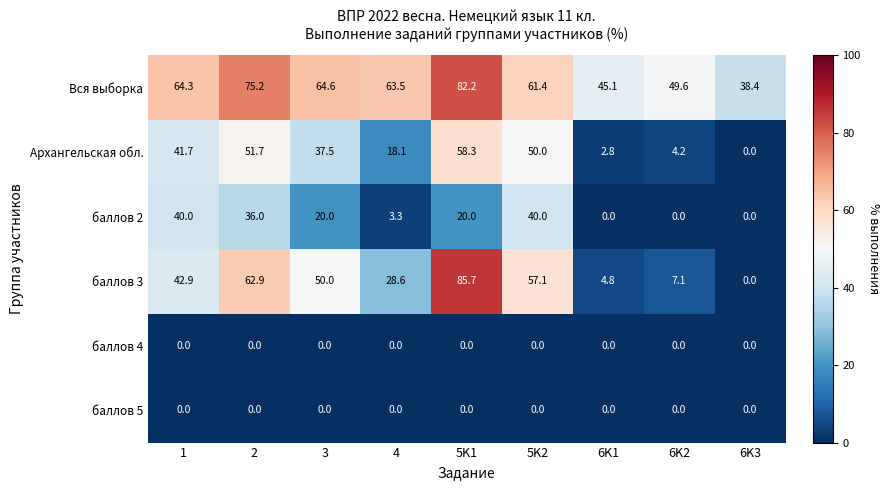

Which series has the widest spread of values?

баллов 3